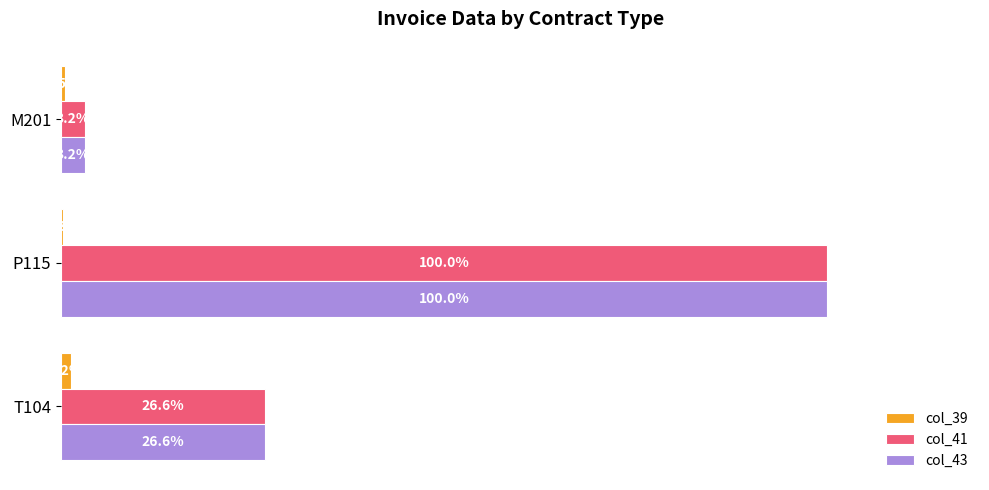

At which category is the sum across all series the highest?

P115